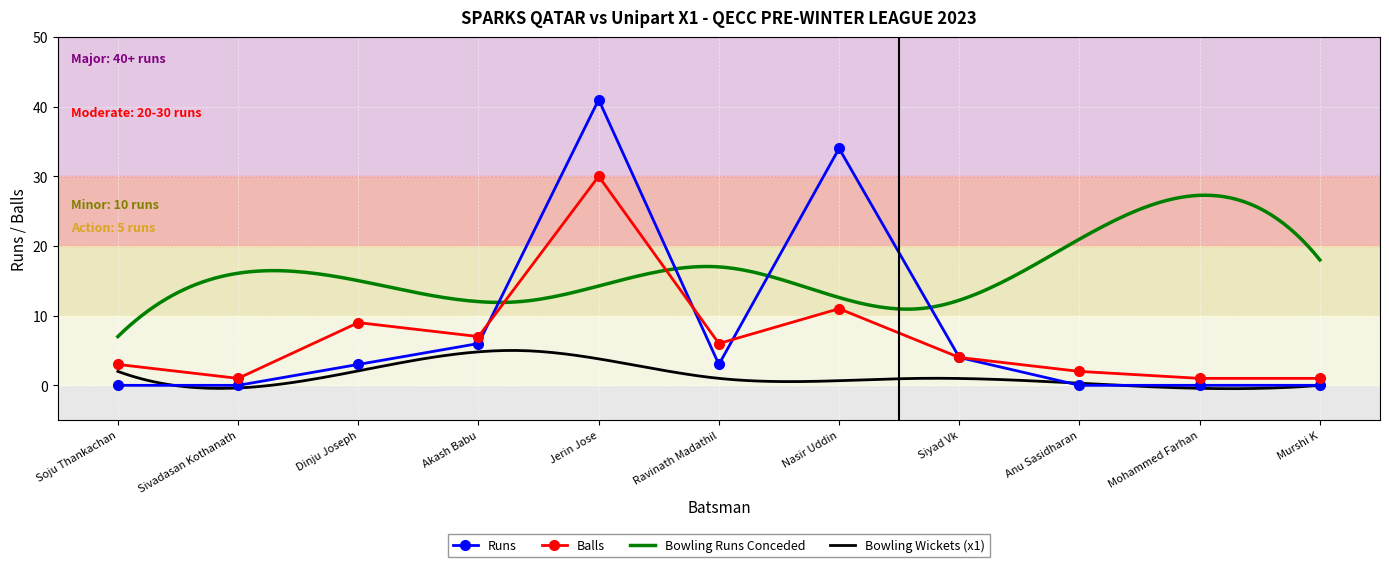

Which series has the widest spread of values?

Runs